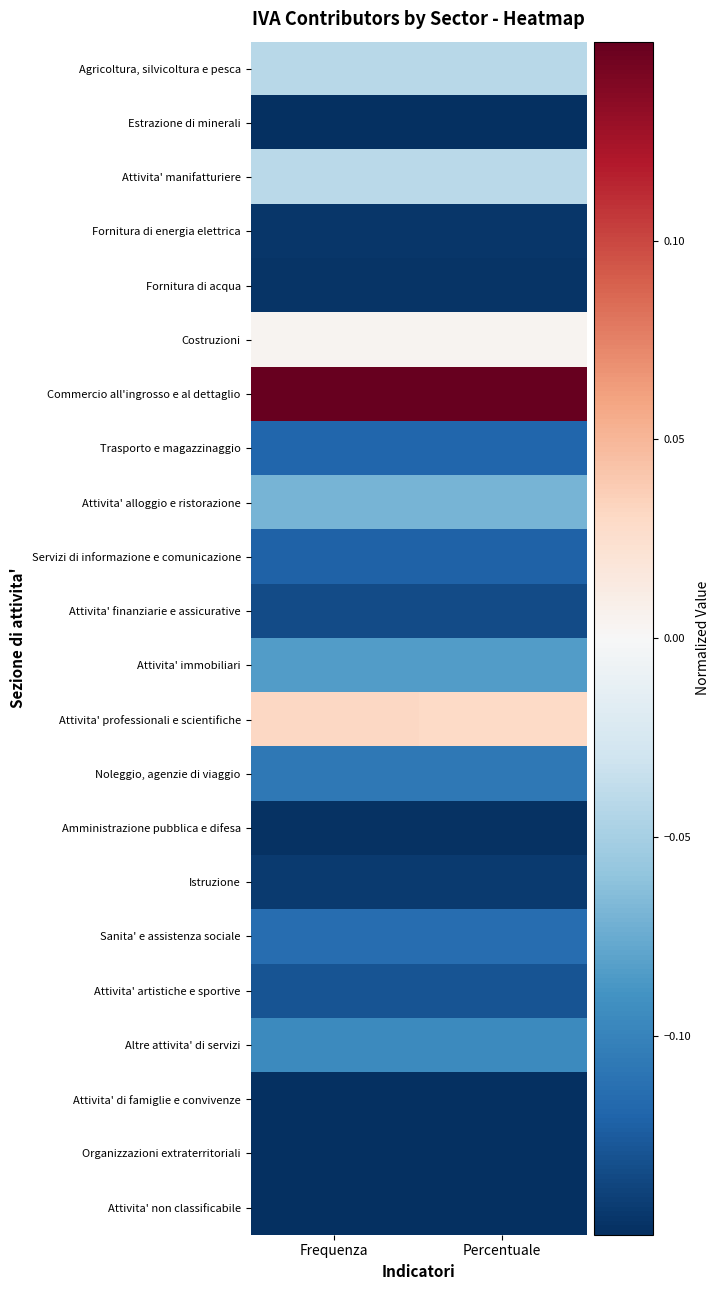

At how many categories does at least one series exceed 0?

2